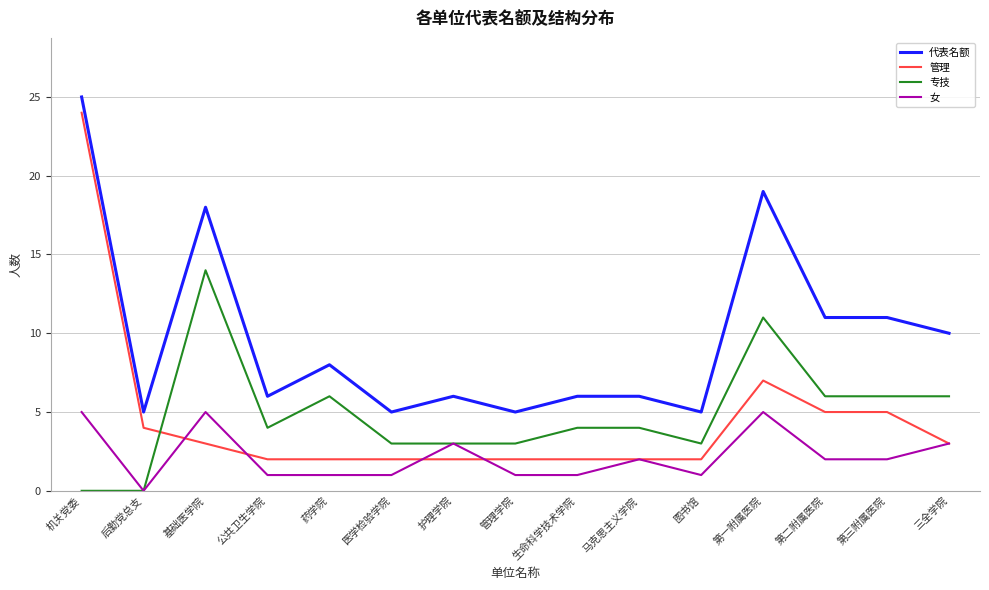

Which category has the highest value across all series?

机关党委